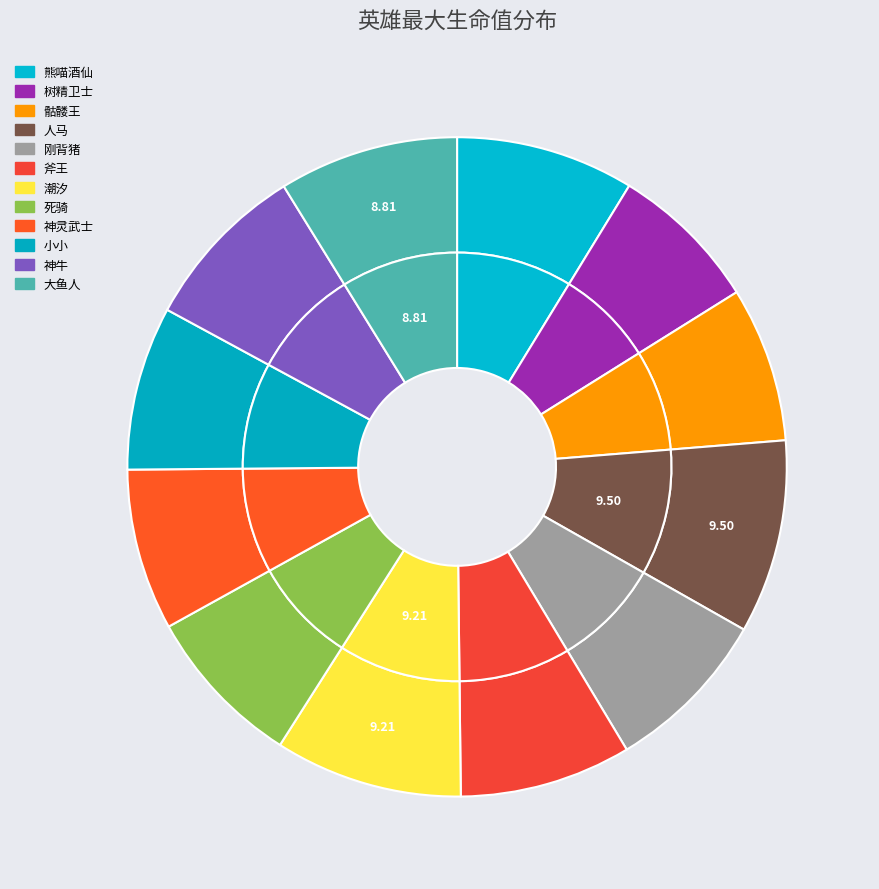

The 斧王 slice represents 8% of the pie. True or false?

True